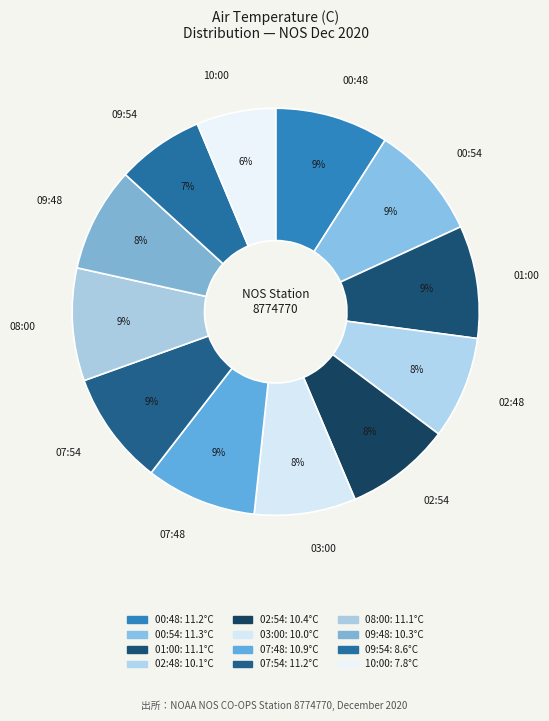

Count the number of slices in the pie.

12